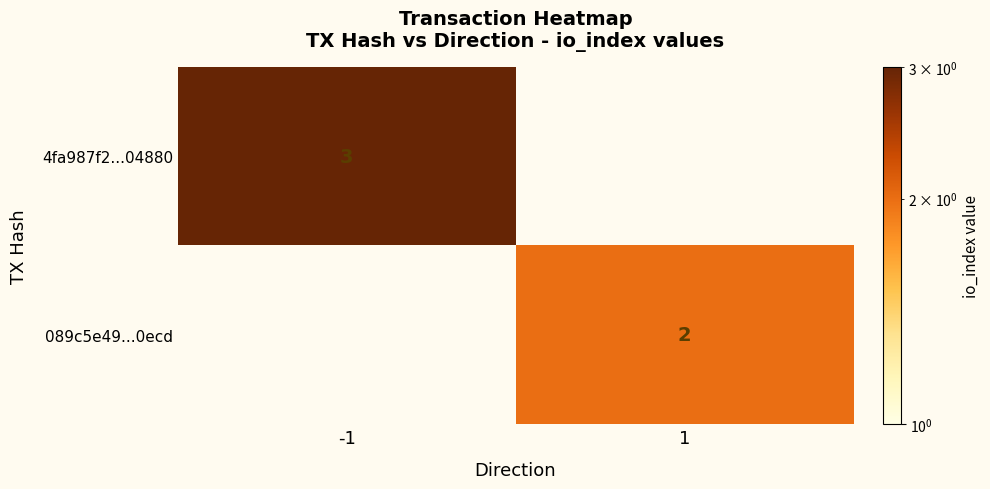

True or false: 089c5e49...0ecd has a value of 1 at 1.

False